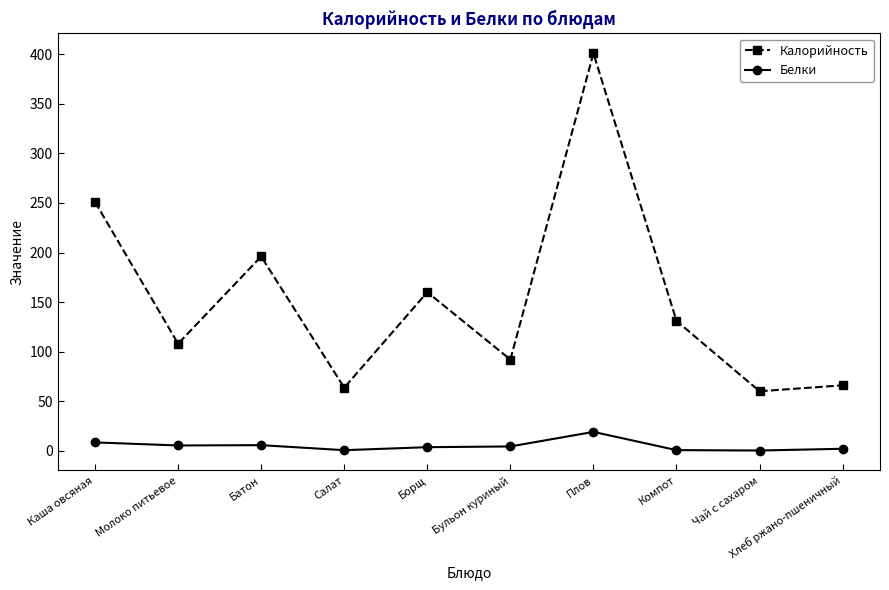

What are all the series names shown in the legend?

Калорийность, Белки